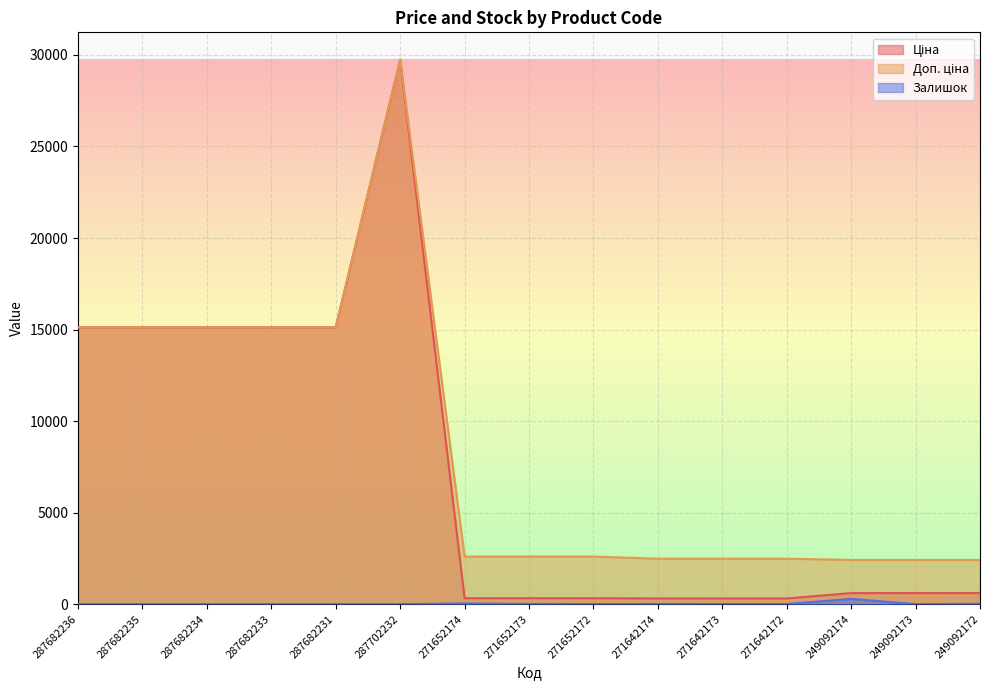

Between 271652173 and 271642174, which series saw the biggest shift?

Доп. ціна